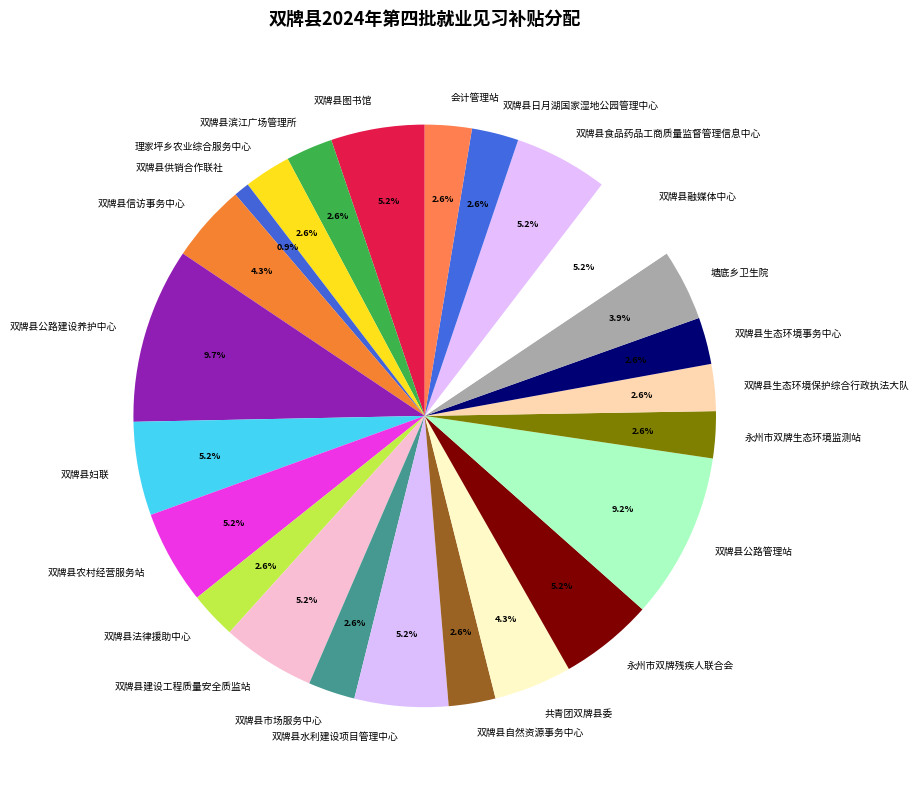

How many slices are in this pie chart?

24